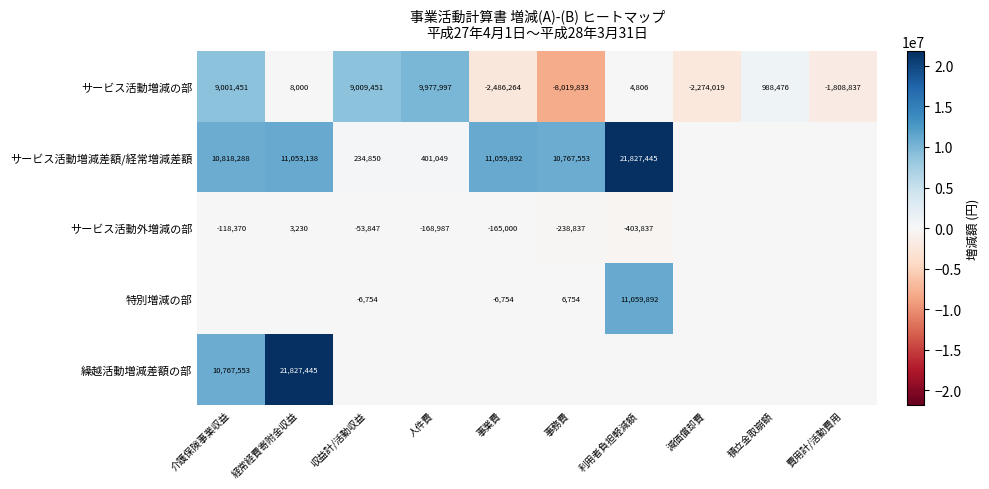

The value of サービス活動外増減の部 at 事業費 is -106458. True or false?

False